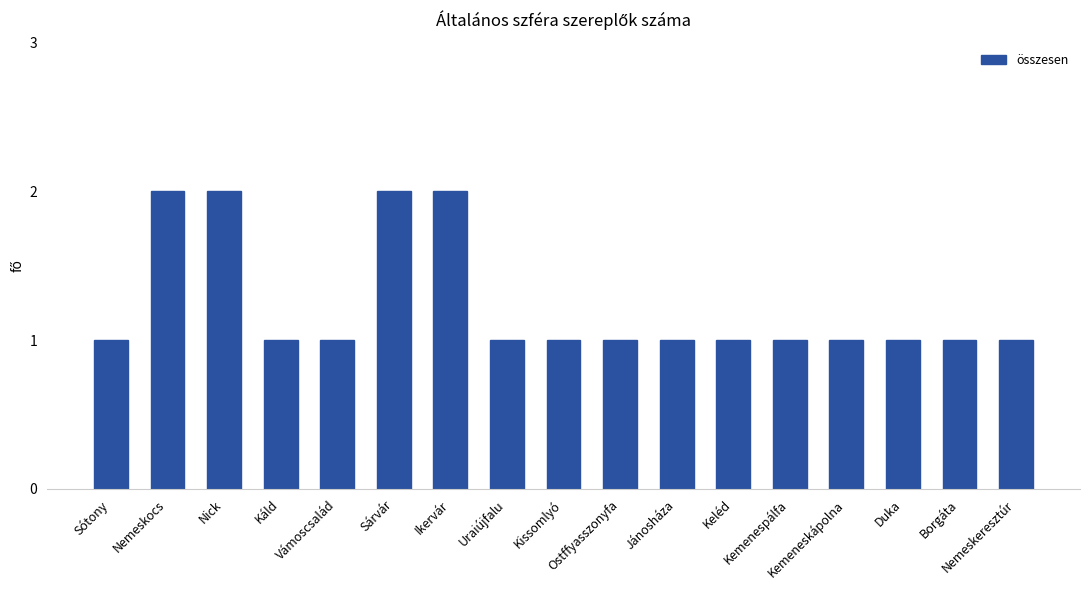

What is the label of the 16th bar from the right?

Nemeskocs